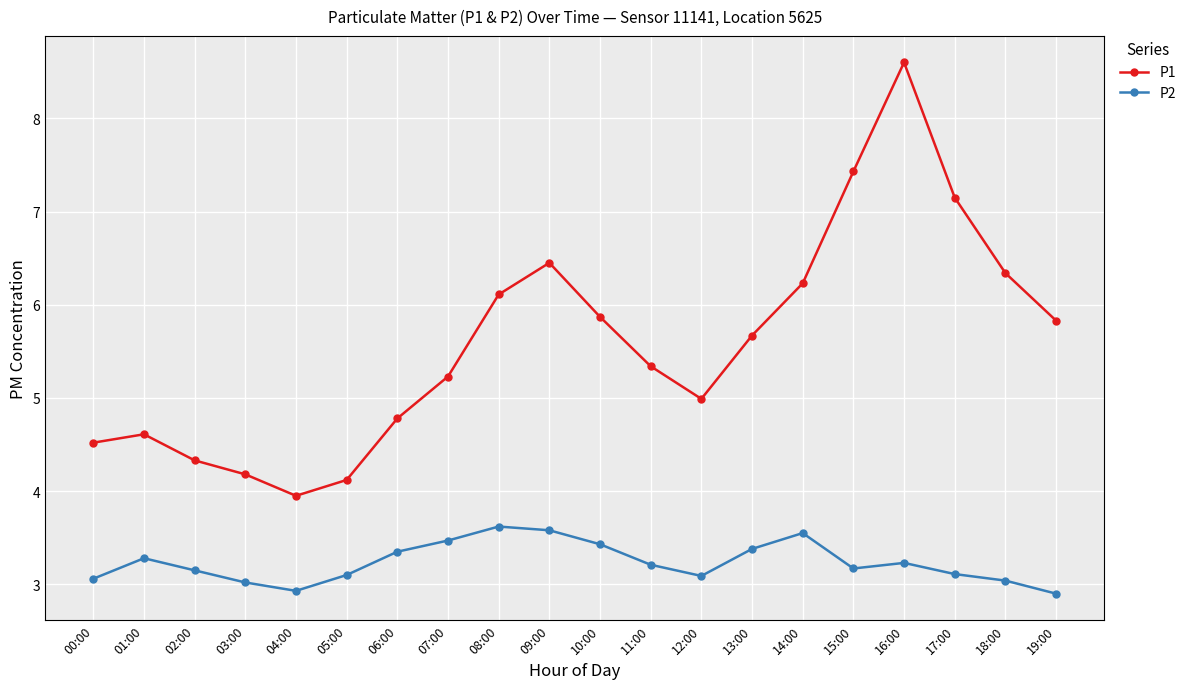

How many data points does each series have?

20